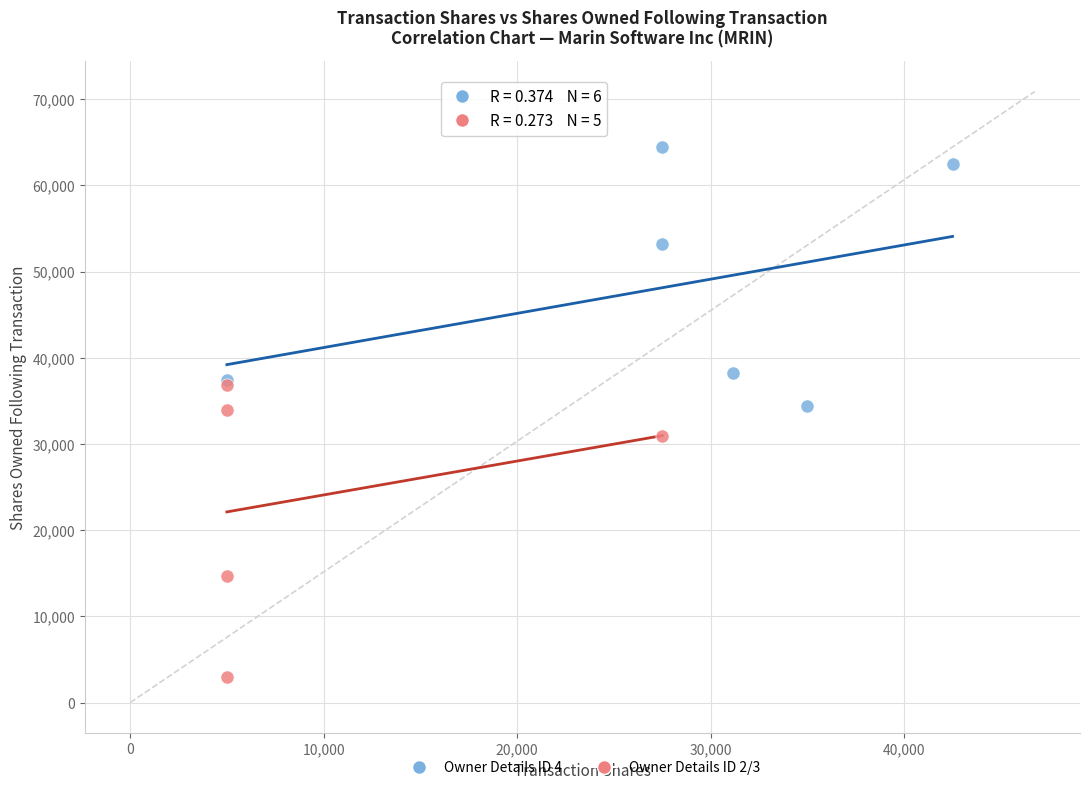

Which series reaches the maximum Y coordinate?

Owner Details ID 4